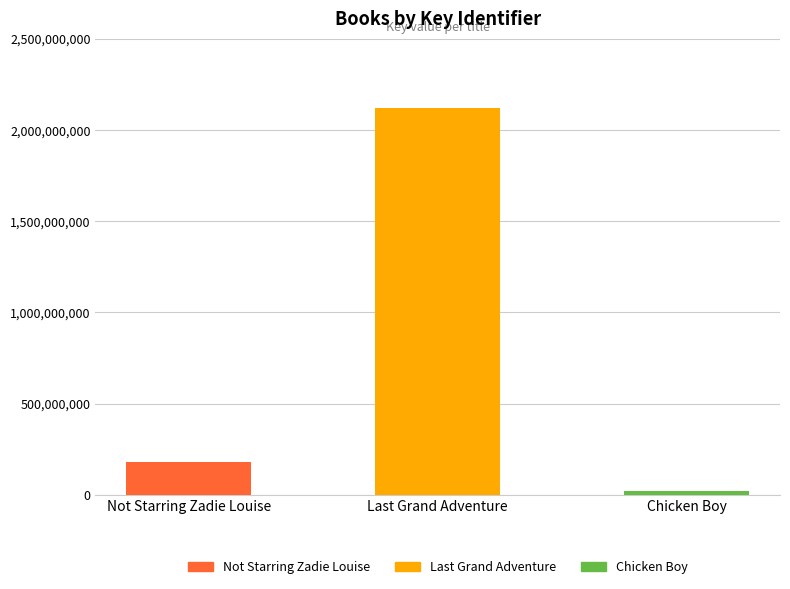

What is the average value?

772574854